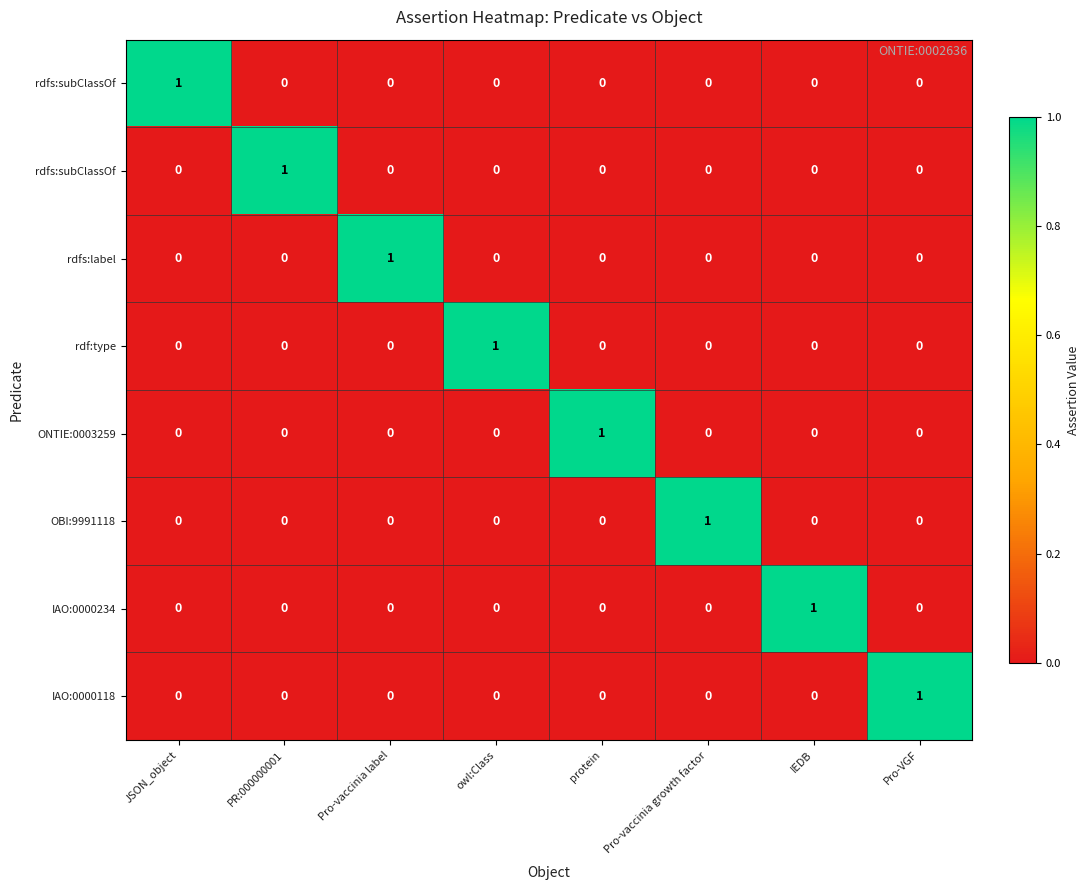

How many data points does each series have?

8